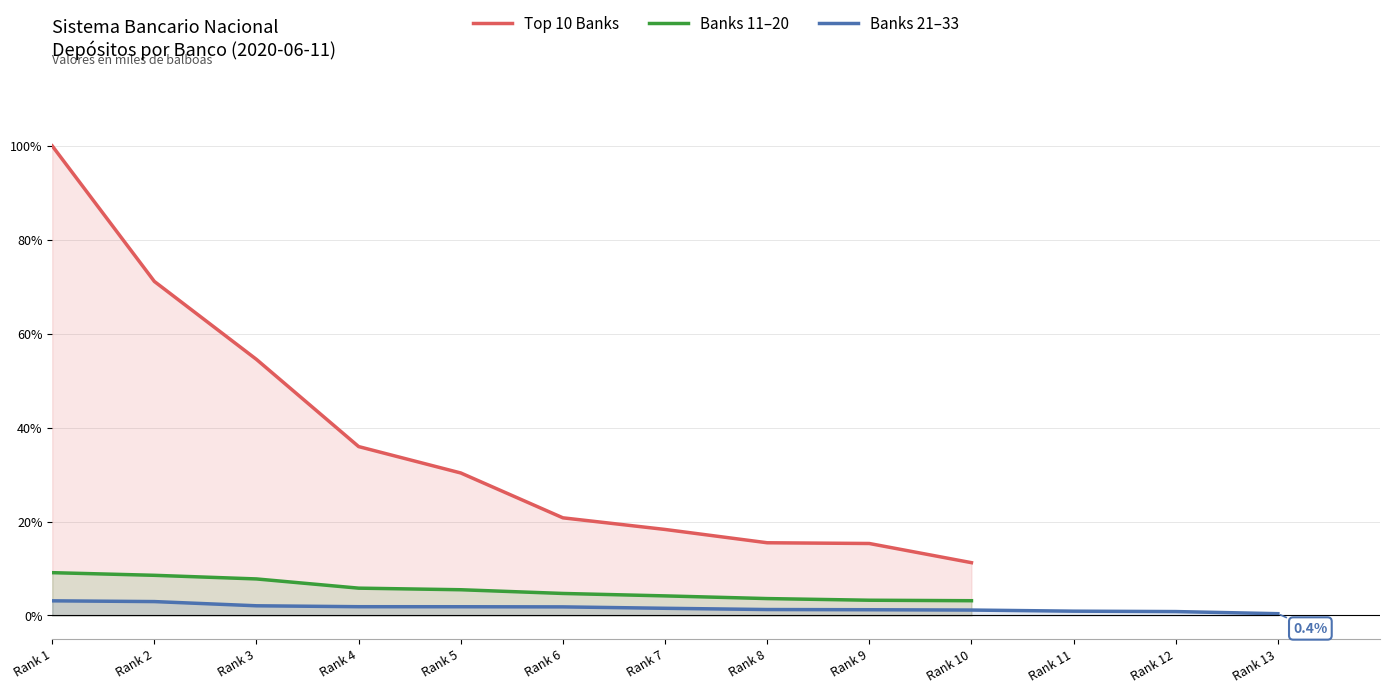

The value of Top 10 Banks at Rank 5 is 49.2. True or false?

False